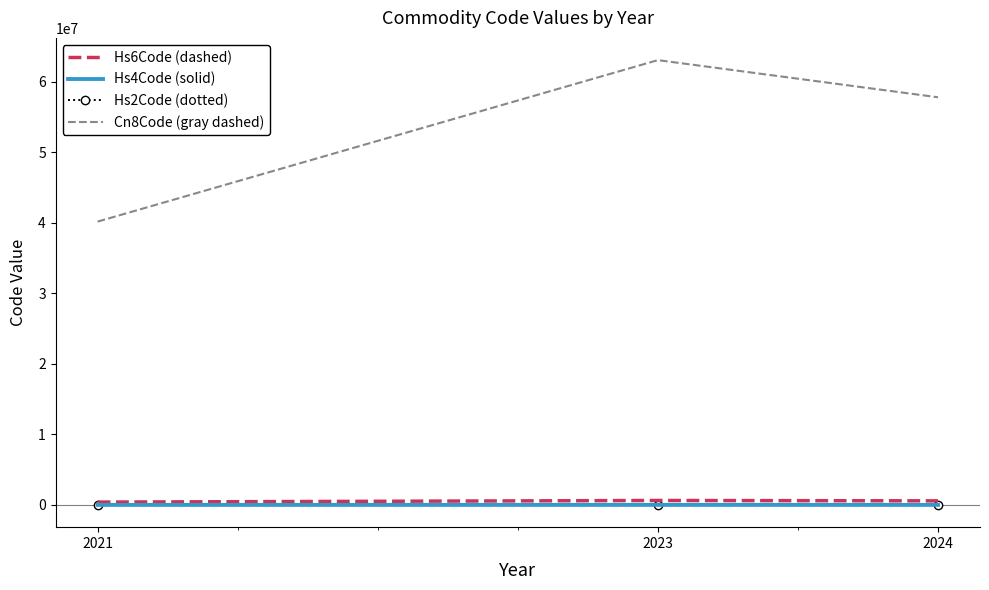

Rank the categories by Cn8Code (gray dashed) value from highest to lowest.

2023, 2024, 2021